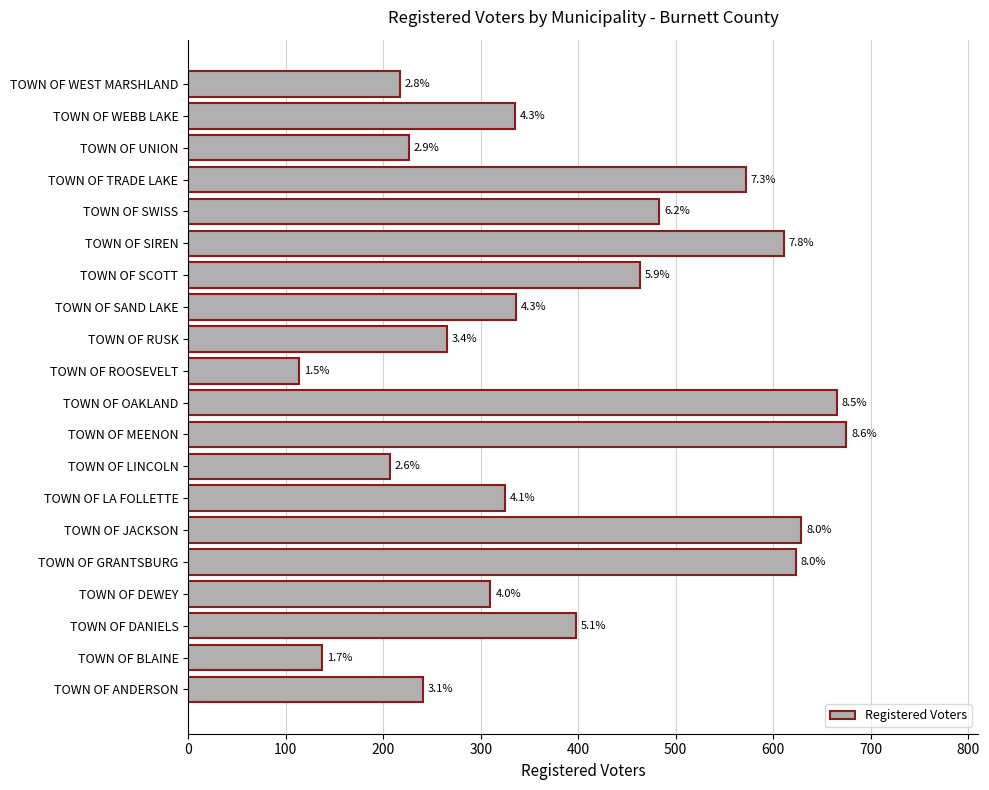

How many bars are there in total?

20